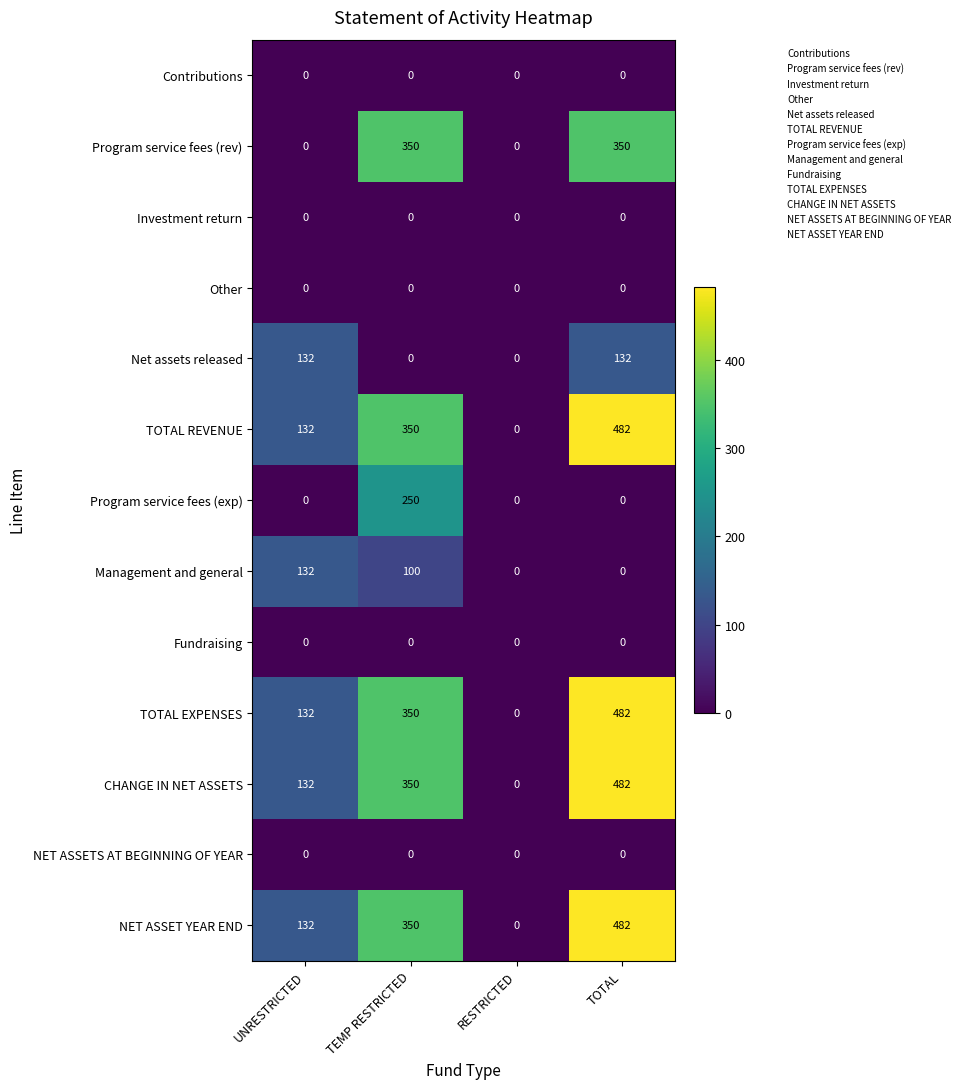

What is the difference between the second highest and minimum values in the TOTAL REVENUE series?

350